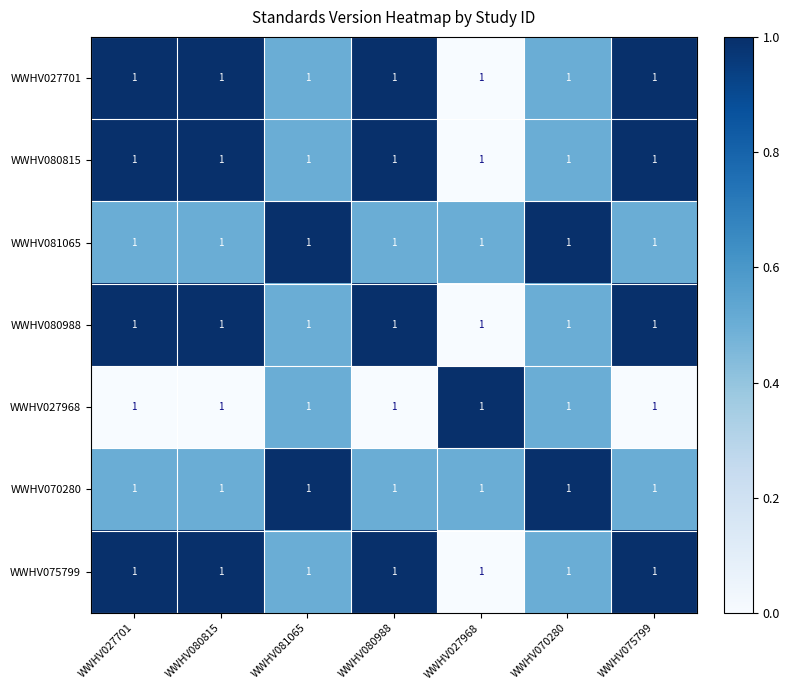

The value of WWHV080815 at WWHV027968 is 0.0. True or false?

True